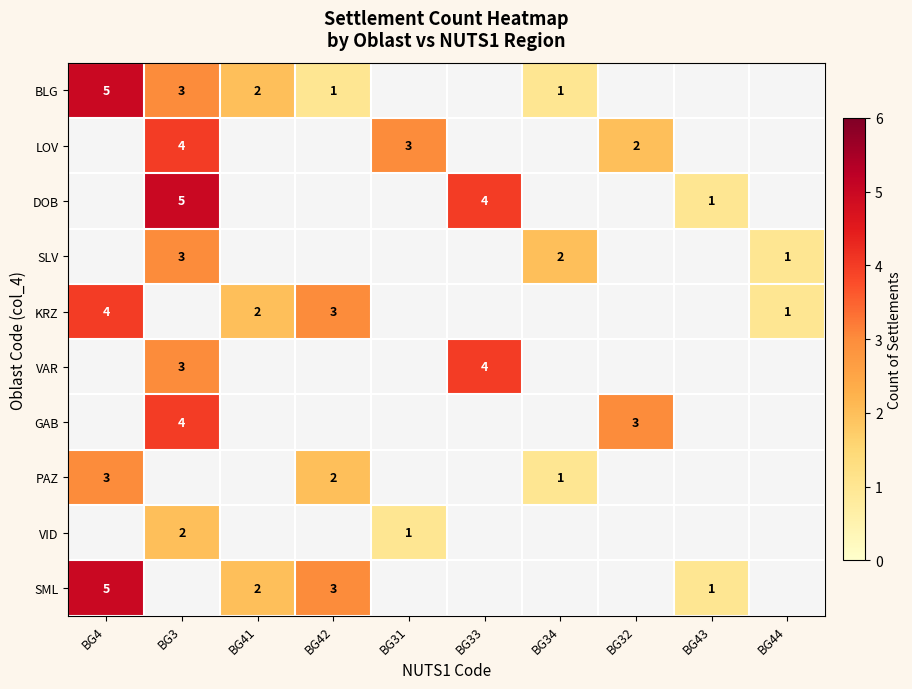

What is the sum of the BLG values at BG34 and BG3?

4